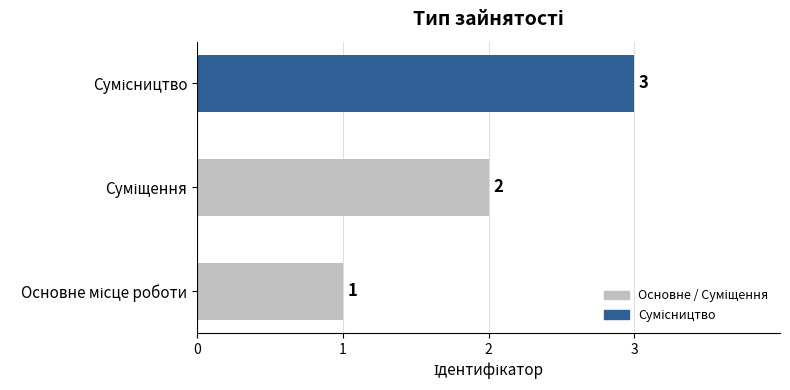

What is the greatest value displayed?

3